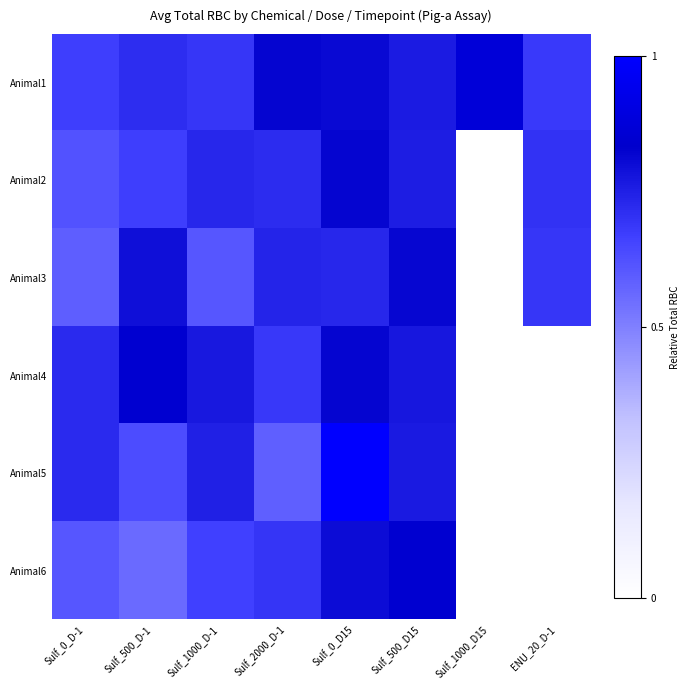

Count the number of categories in the chart.

8